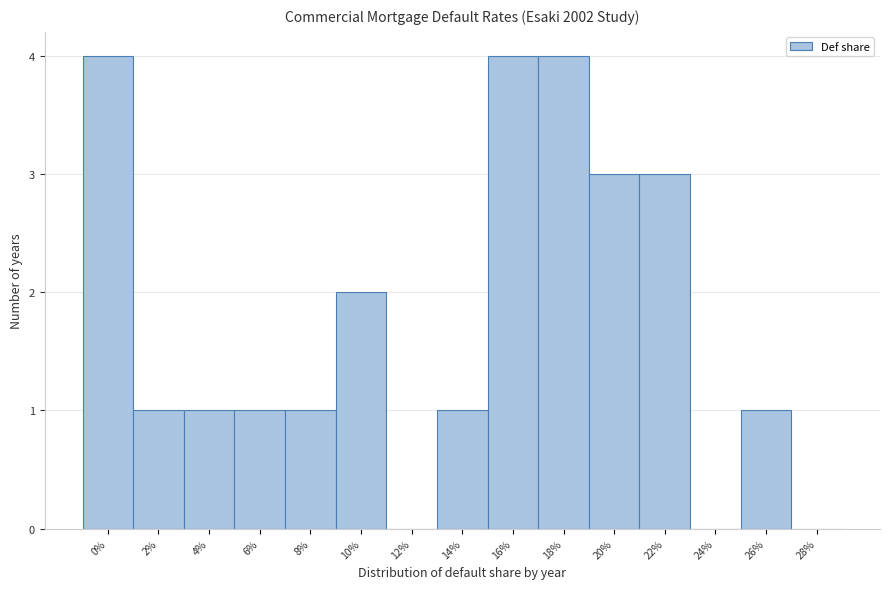

Reading right to left, what are all the values shown in this chart?

28%=0	26%=1	24%=0	22%=3	20%=3	18%=4	16%=4	14%=1	12%=0	10%=2	8%=1	6%=1	4%=1	2%=1	0%=4